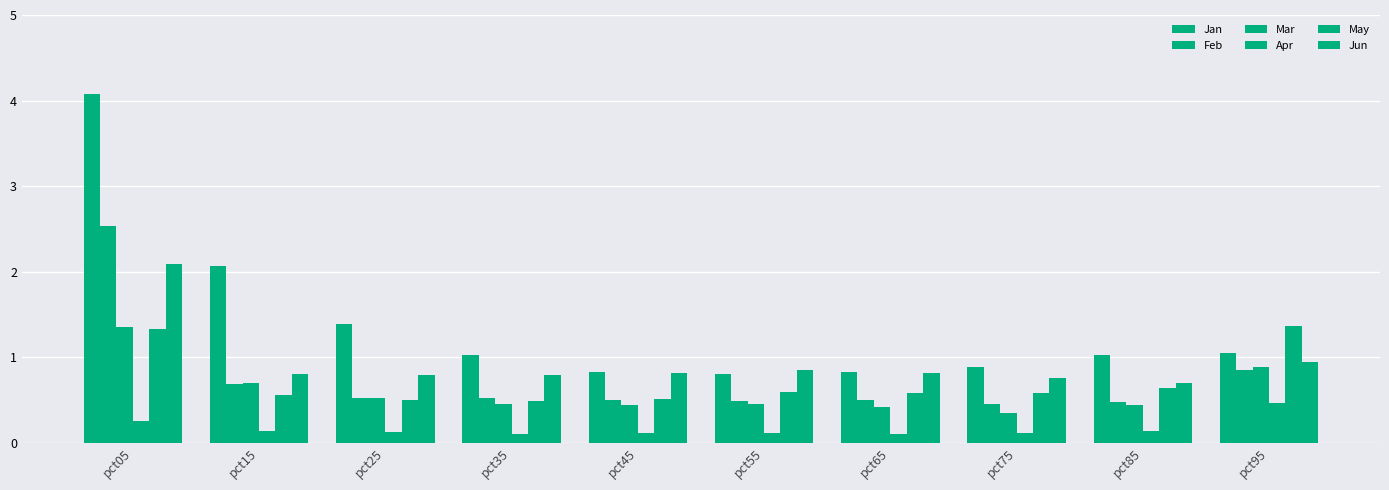

Are the bars grouped side by side (vs. stacked)?

Yes